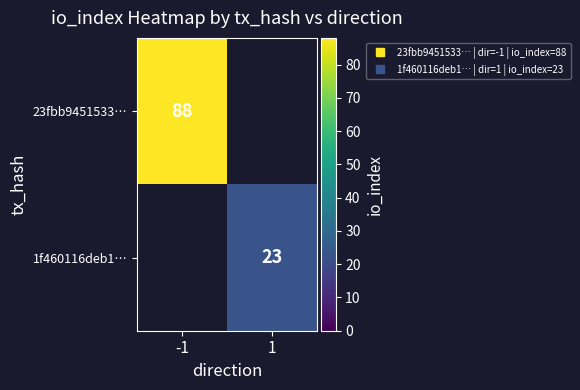

Which category has the lowest value in the 23fbb9451533… series?

-1